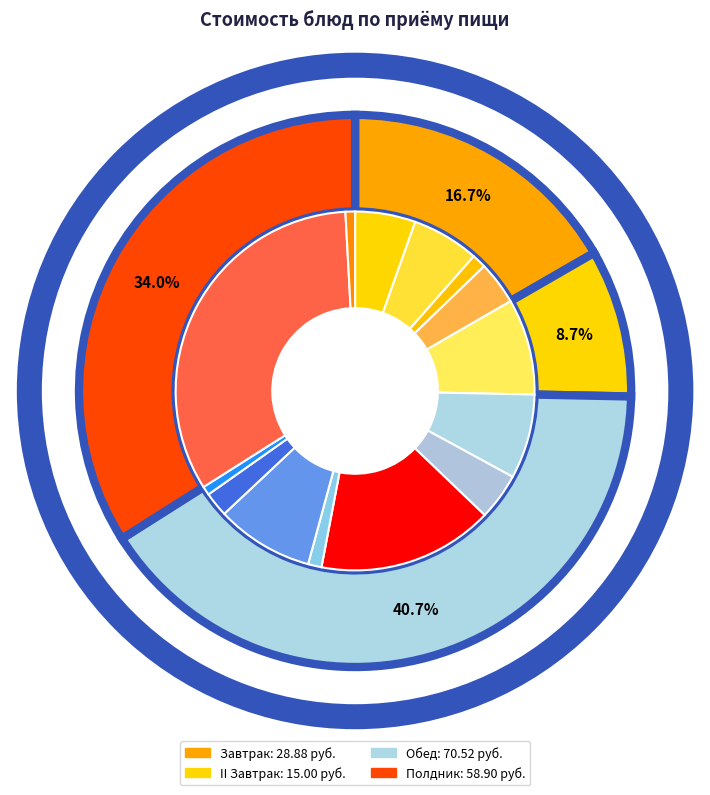

To the nearest percent, what portion does ПОМИДОР СВЕЖИЙ represent?

9%